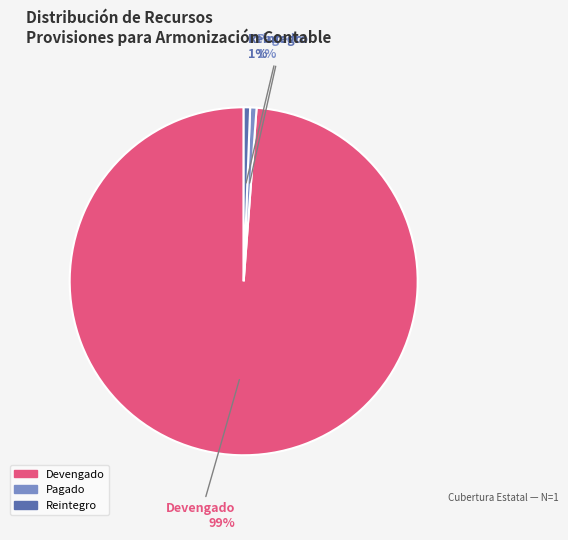

Is it true that Reintegro is 1% of the pie?

True